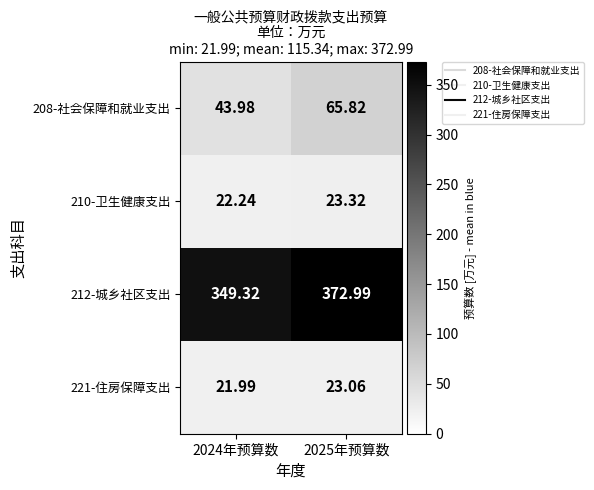

Is the value of 221-住房保障支出 at 2024年预算数 greater than the value of 210-卫生健康支出 at 2024年预算数?

No